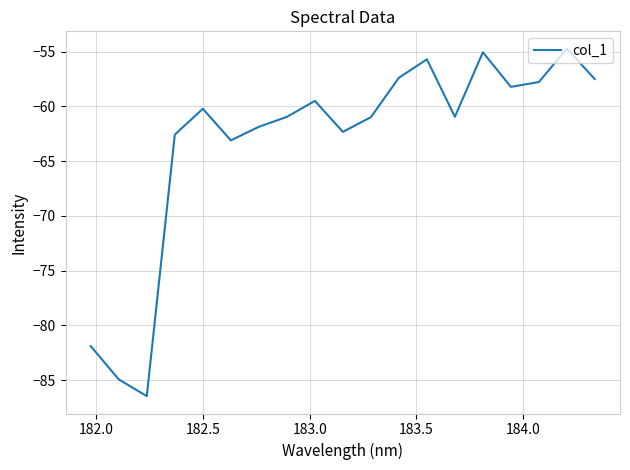

What is the difference between the maximum and minimum values?

31.7